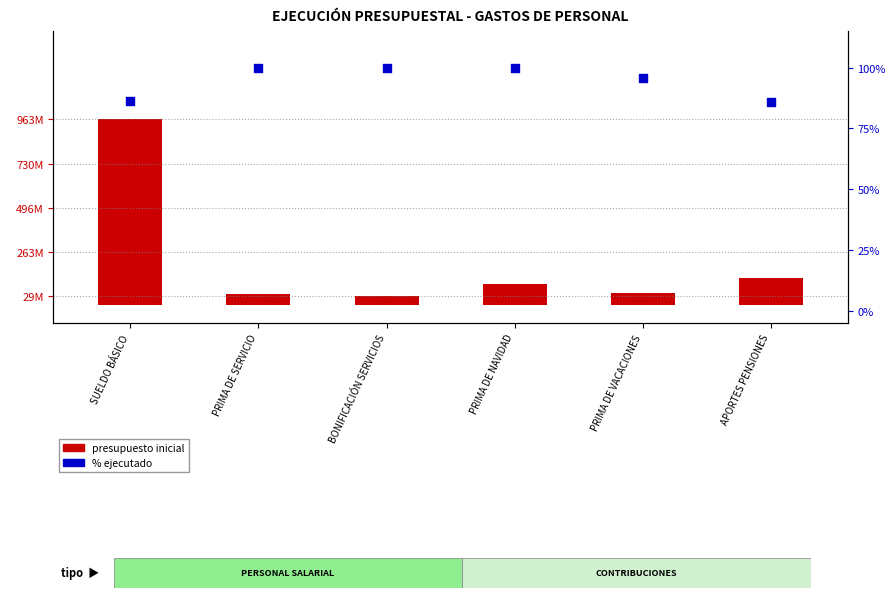

What is the change in value from SUELDO BÁSICO to BONIFICACIÓN SERVICIOS?

+13.7